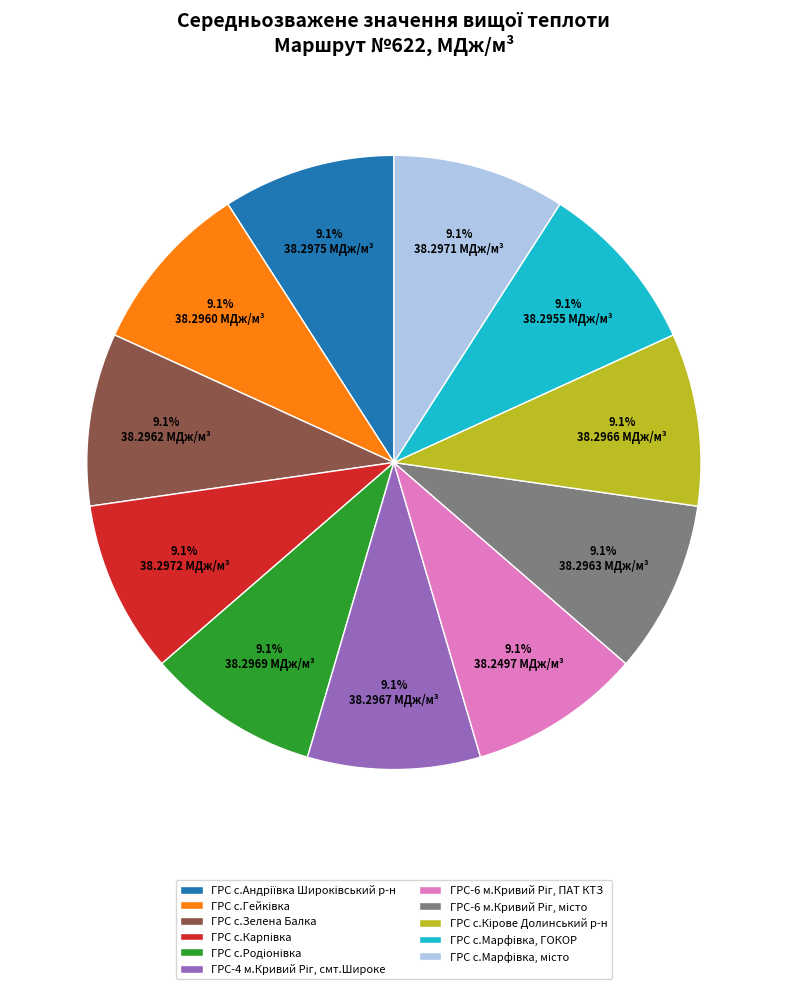

Is there a majority slice in this chart?

No